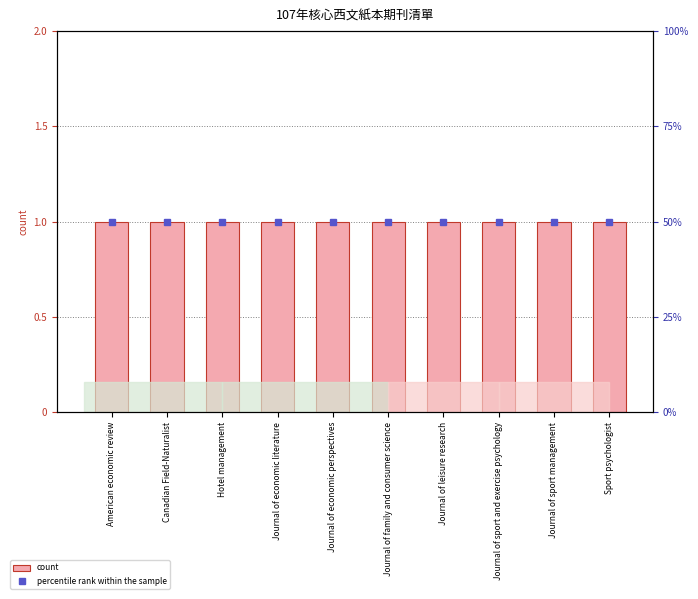

Between Journal of economic perspectives and Journal of leisure research, which is larger?

Journal of economic perspectives